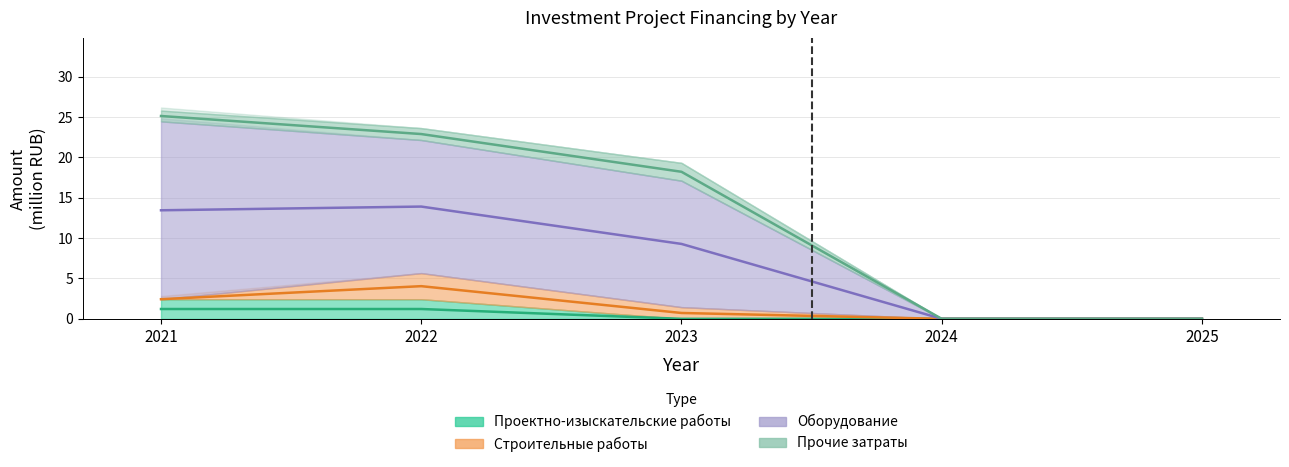

How many positive values does the Оборудование series have?

3